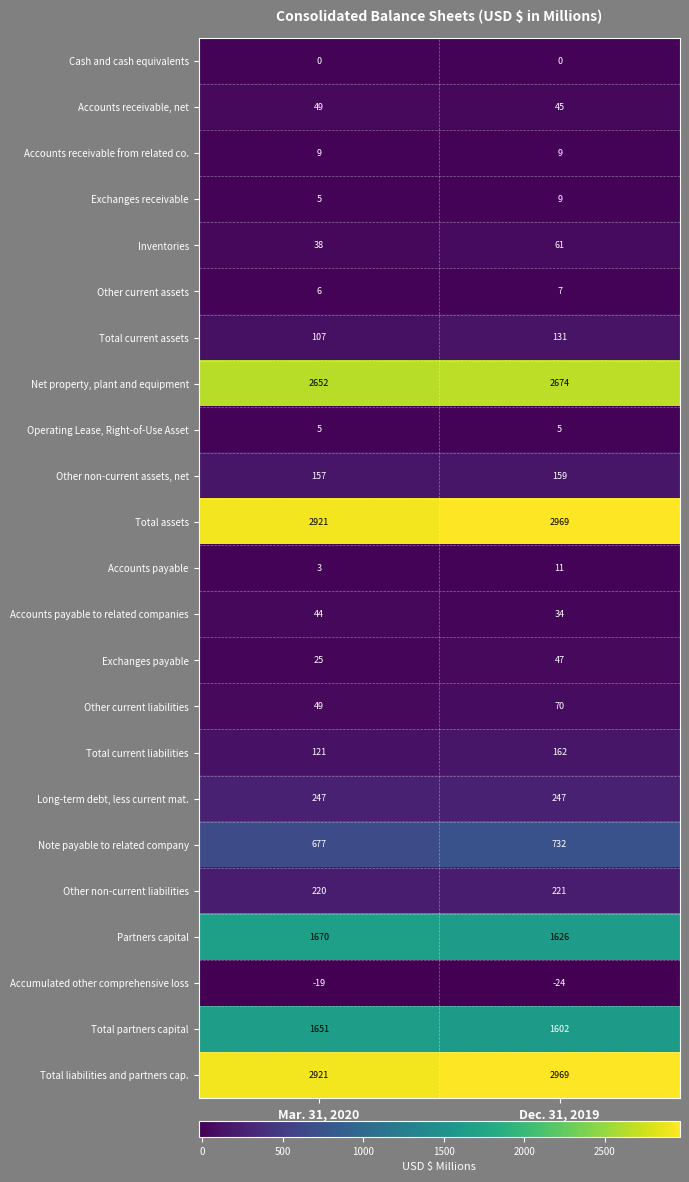

Is the value of Accumulated other comprehensive loss at Dec. 31, 2019 greater than the value of Total current assets at Dec. 31, 2019?

No